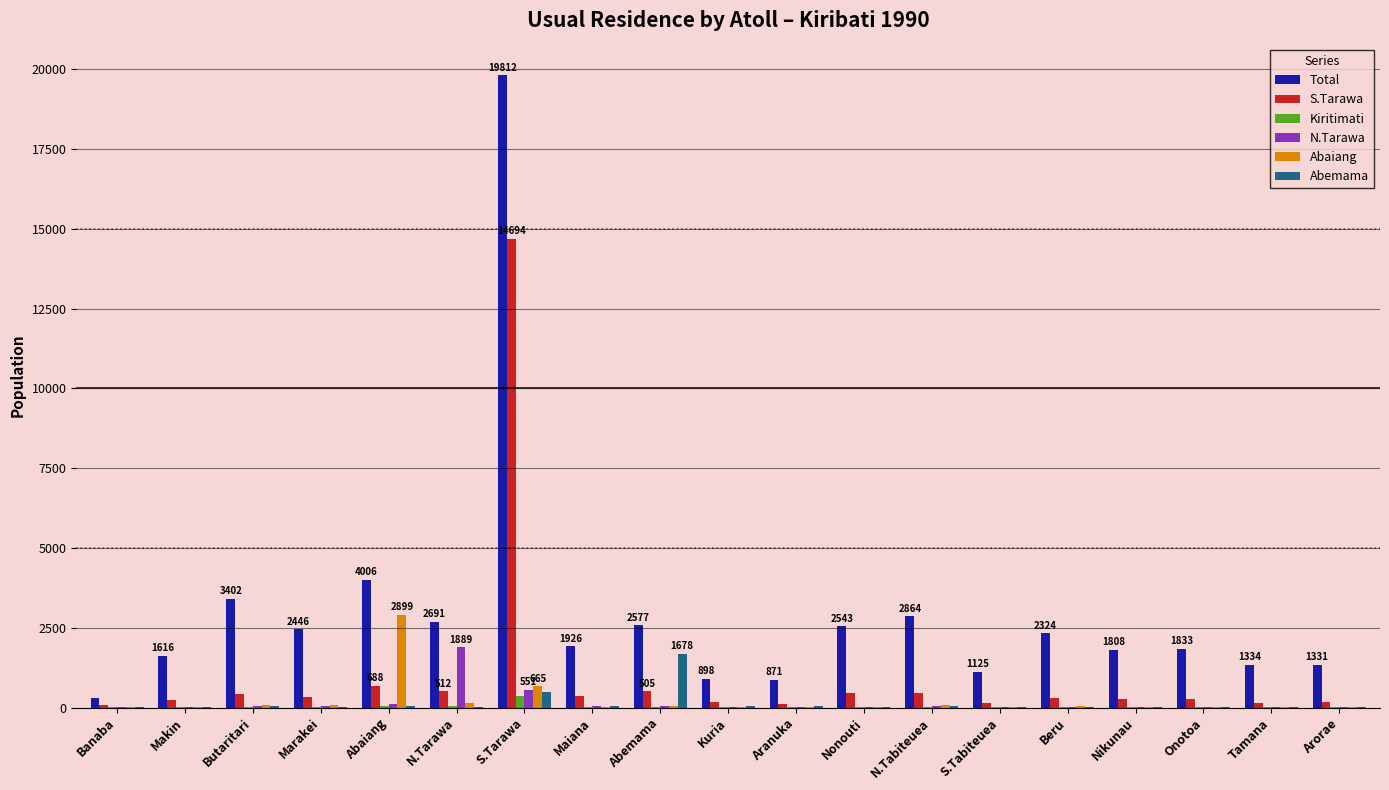

Between Butaritari and Nonouti, which series saw the biggest shift?

Total